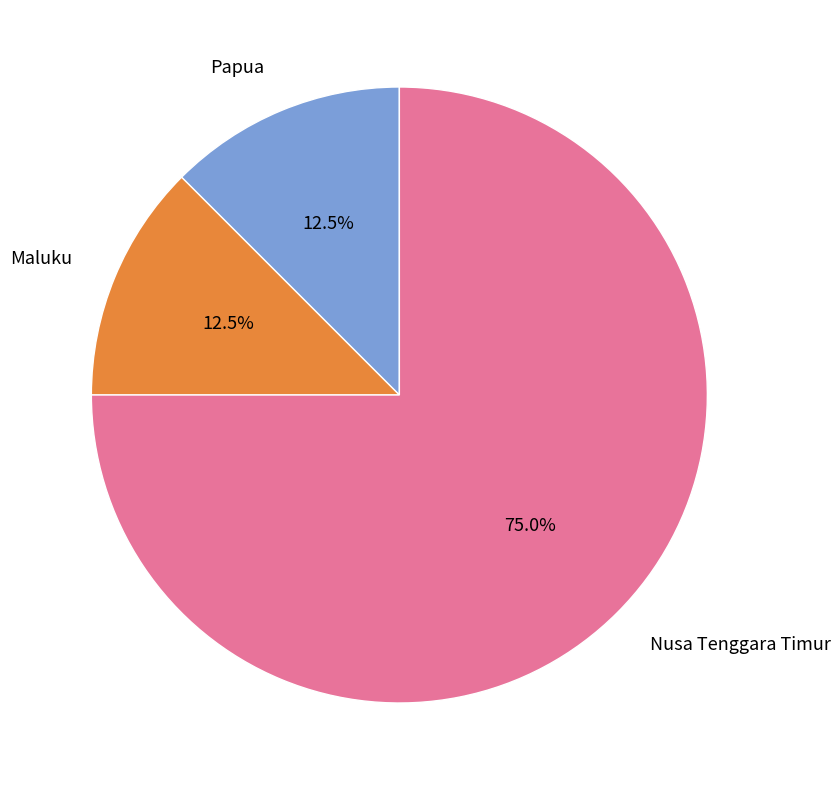

Is there any slice that represents more than half of the pie?

Yes